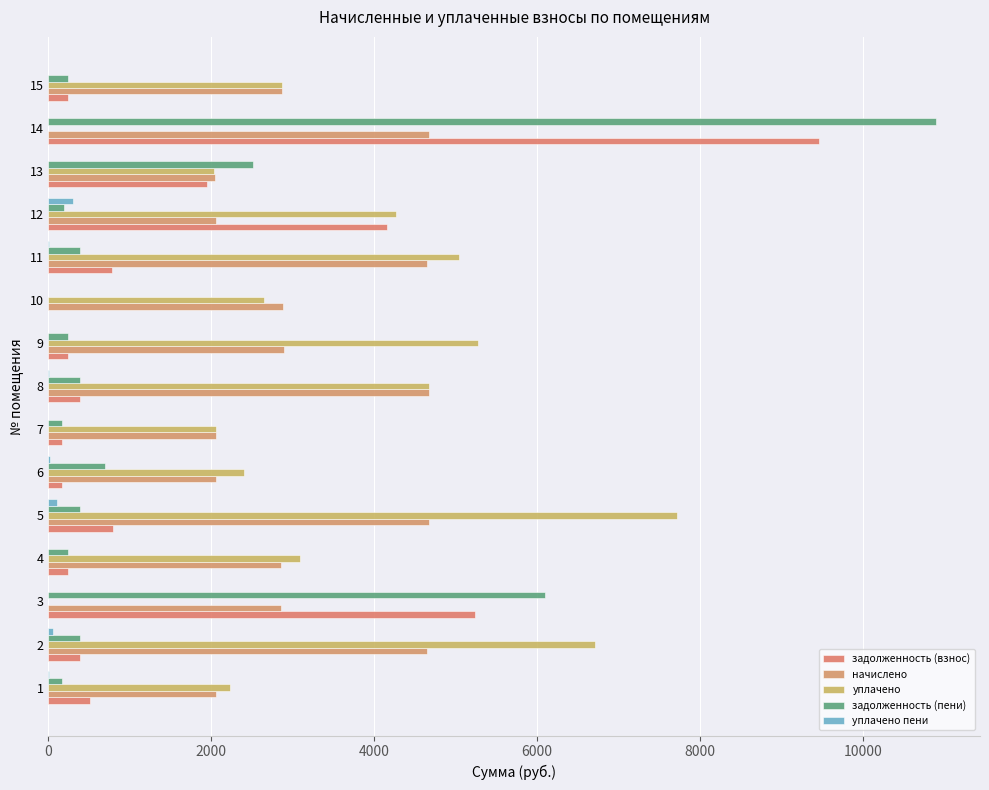

How many data points does each series have?

15